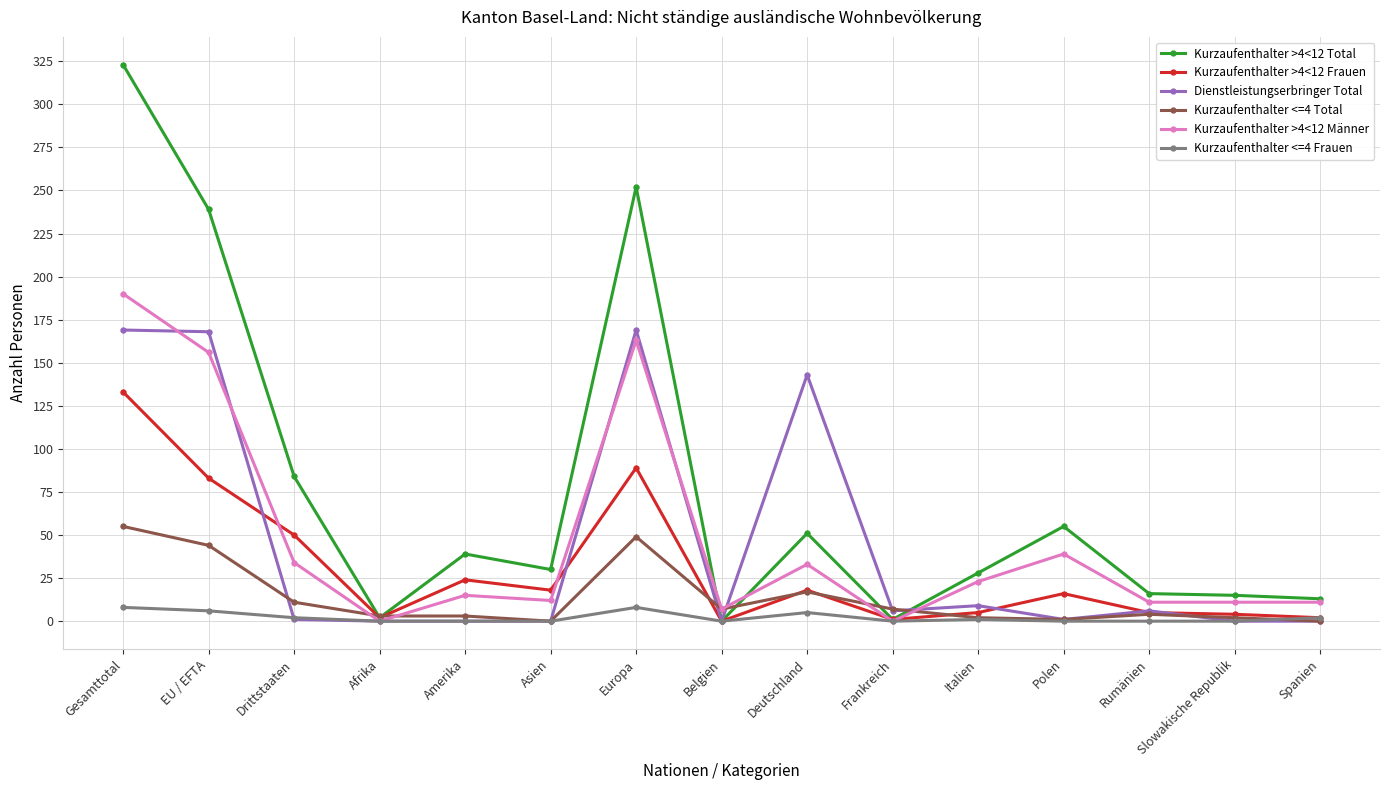

At which category does Kurzaufenthalter >4<12 Frauen reach its first local peak?

Amerika